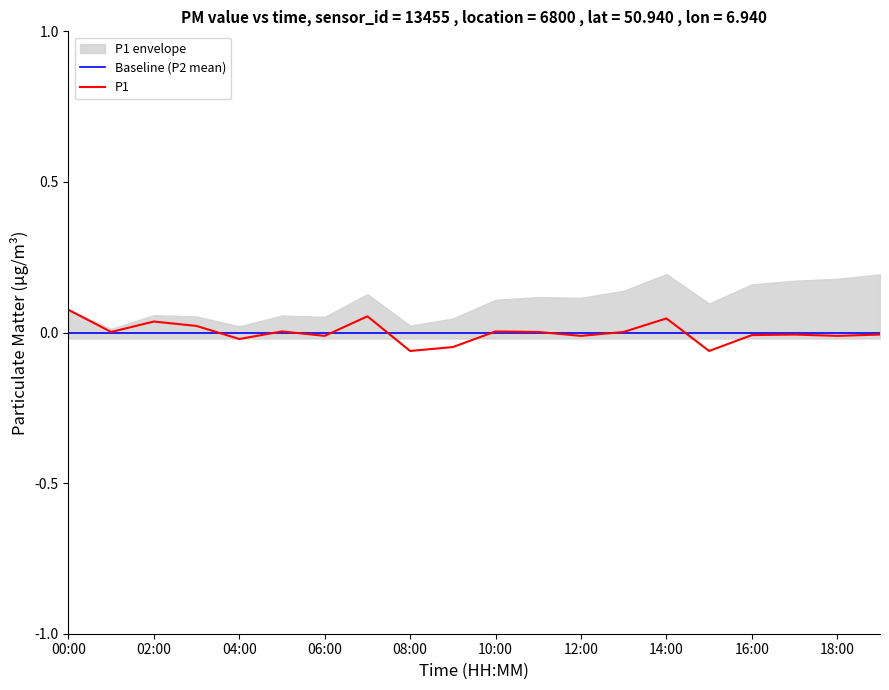

Which has a higher value, 17:00 or 07:00?

07:00